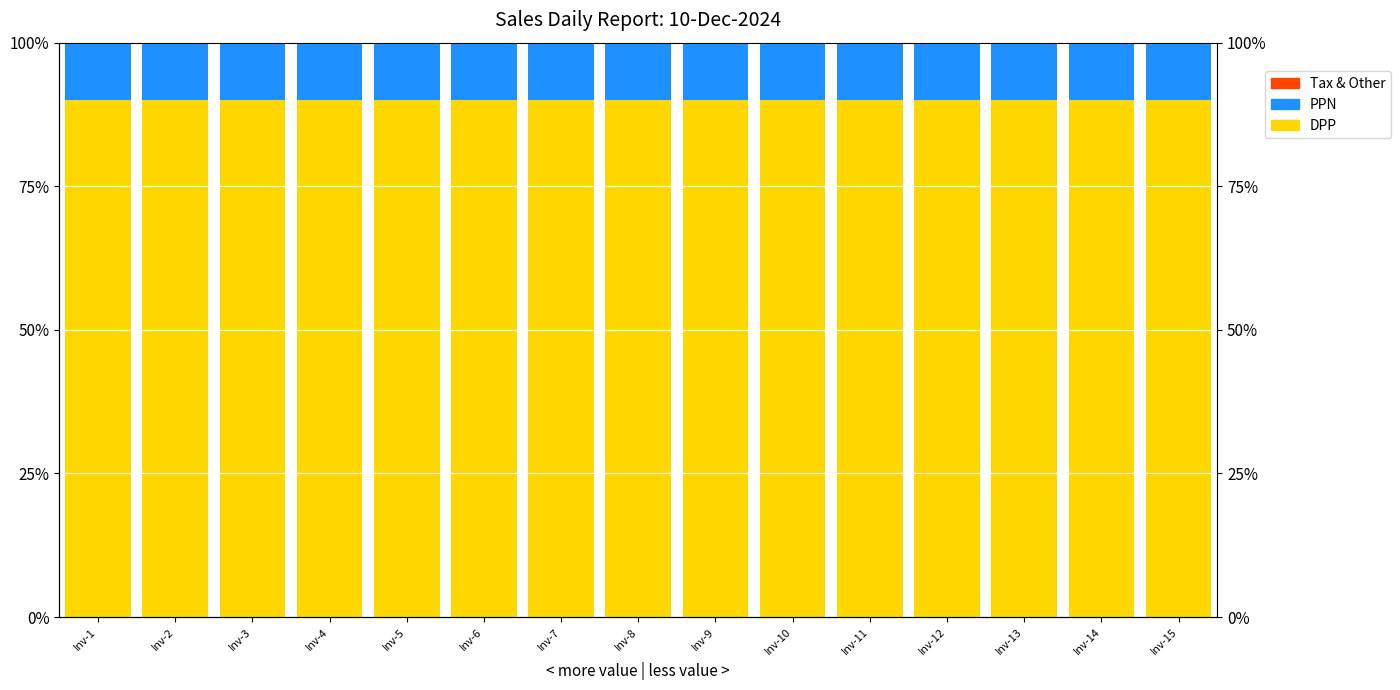

List the labels in order of PPN value, largest first.

Inv-1, Inv-2, Inv-3, Inv-4, Inv-5, Inv-6, Inv-7, Inv-8, Inv-9, Inv-10, Inv-11, Inv-12, Inv-13, Inv-14, Inv-15